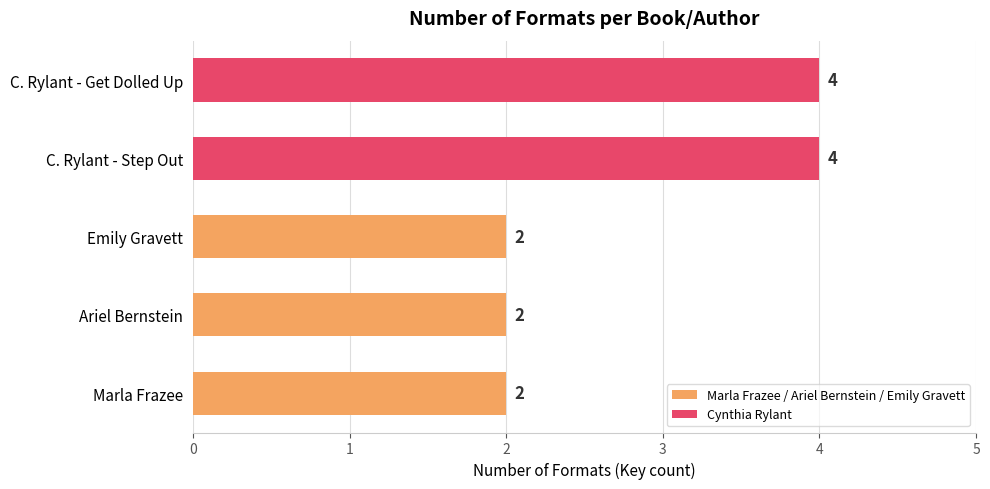

What is the ratio of the value at Emily Gravett to the value at Marla Frazee?

1.0